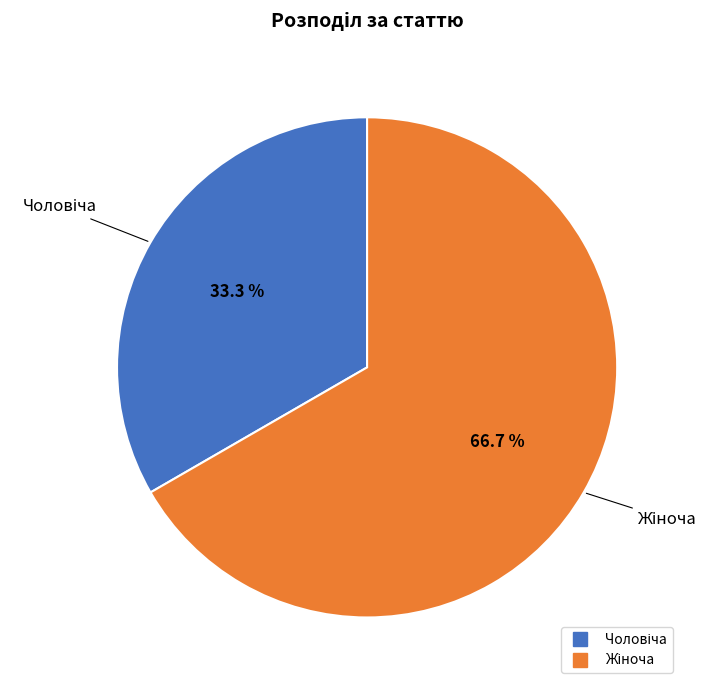

Does any single category account for the majority?

Yes